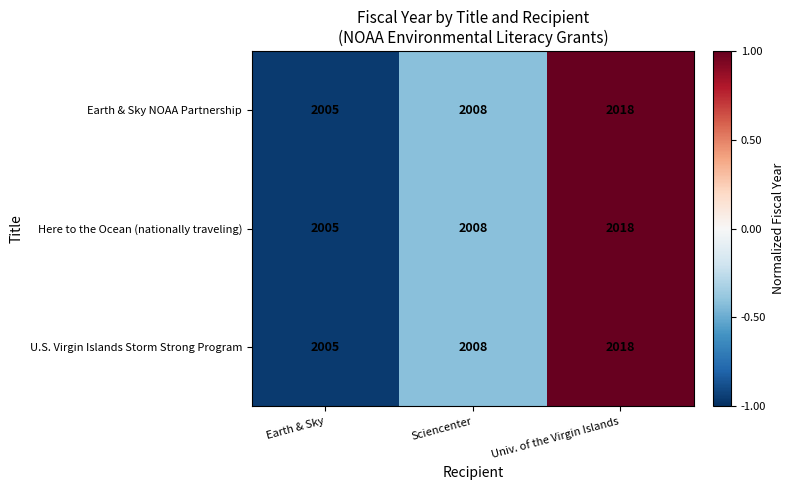

How many categories are shown in the chart?

3